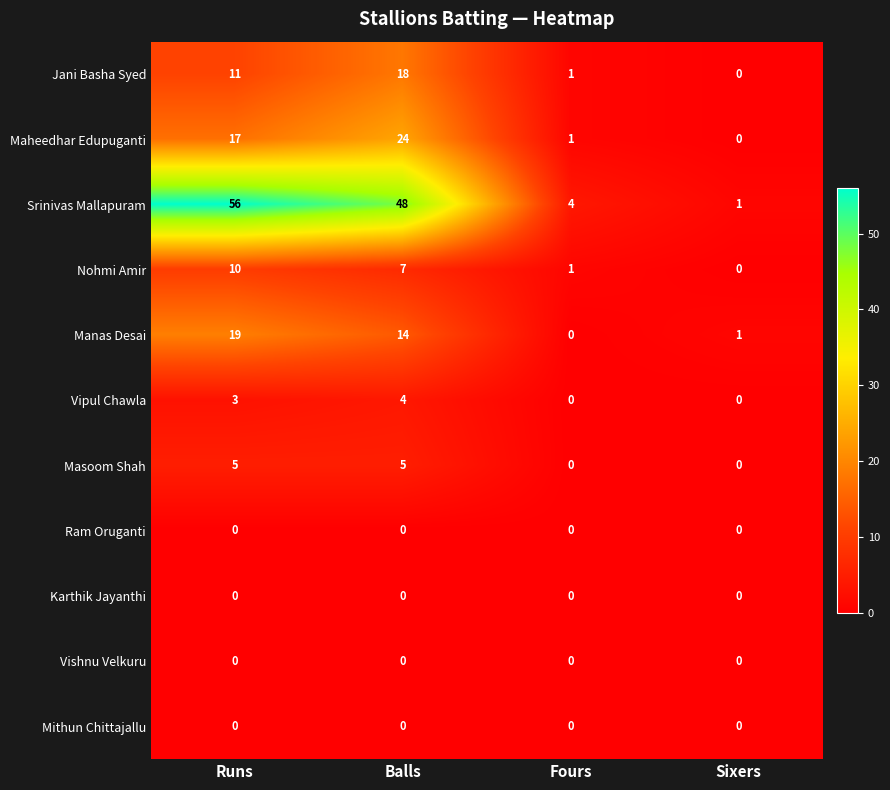

How many Nohmi Amir values are between 1 and 10?

3